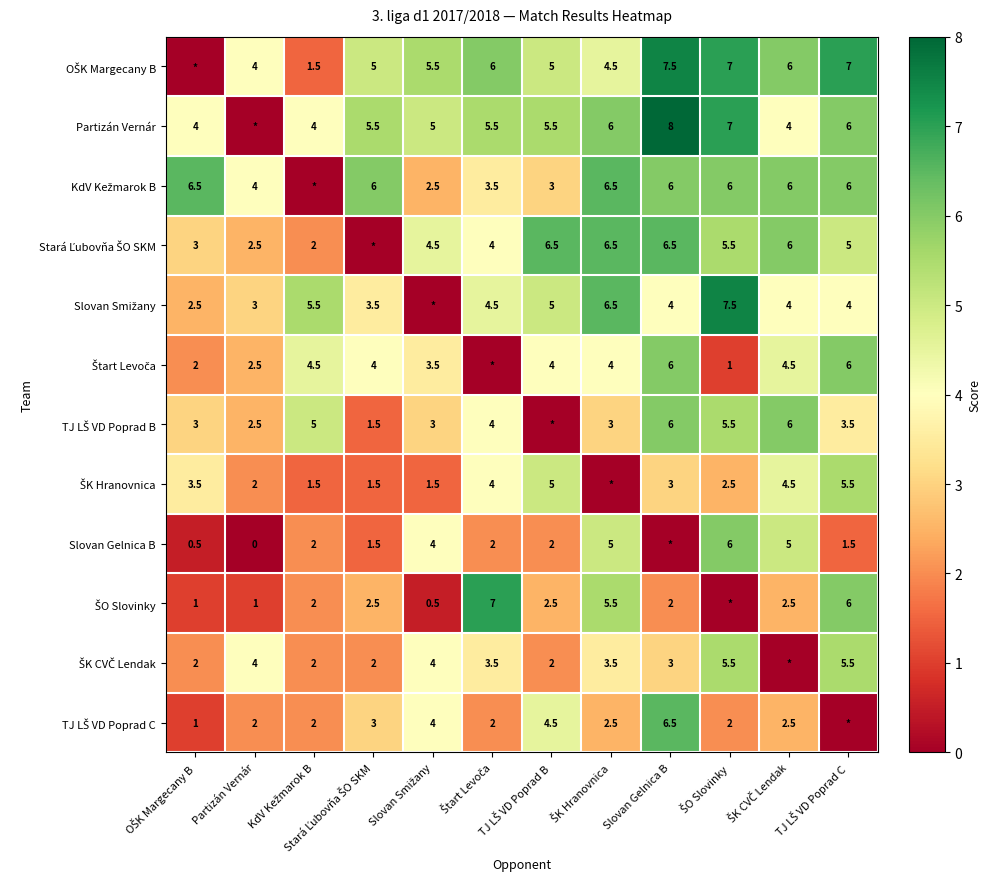

At how many categories does at least one series exceed 6?

7